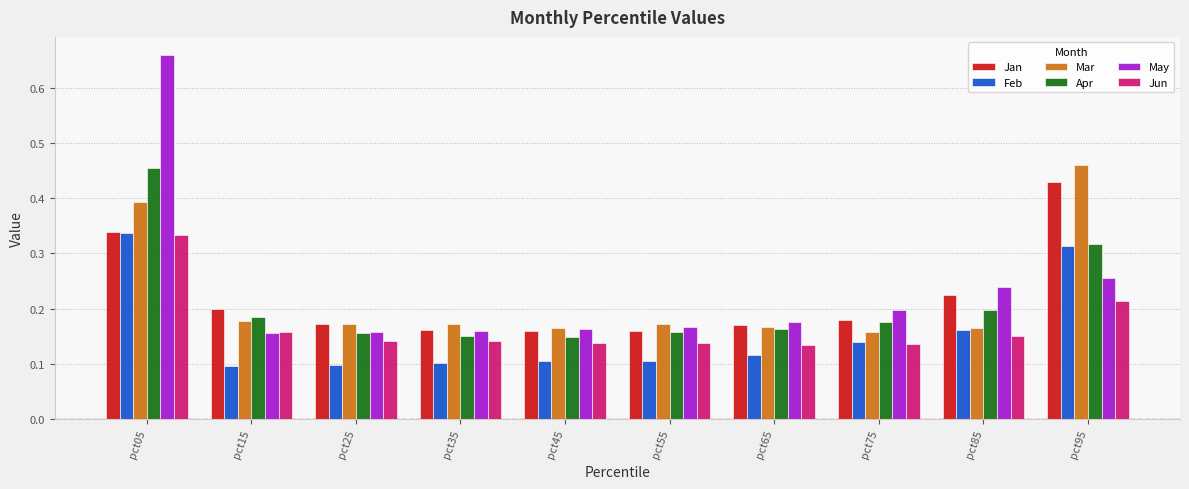

Which series has the widest spread of values?

May